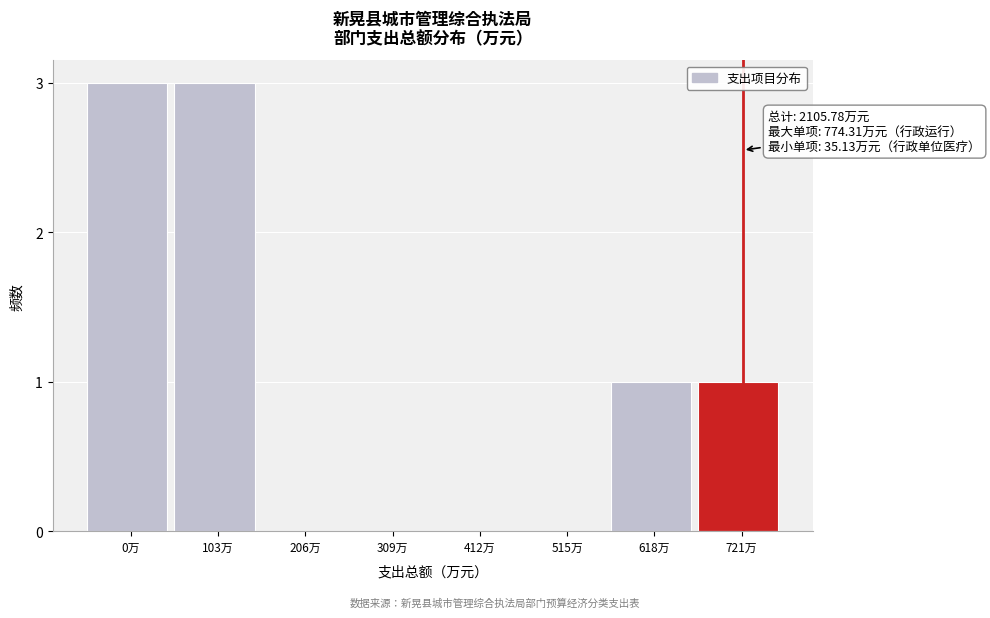

Reading right to left, transcribe all the data shown in this chart.

721万=1	618万=1	515万=0	412万=0	309万=0	206万=0	103万=3	0万=3